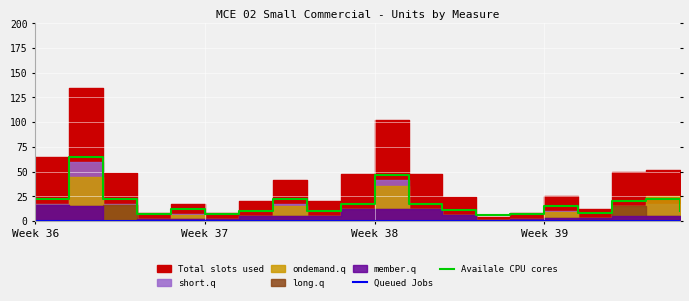

What is the maximum value for Availale CPU cores?

65